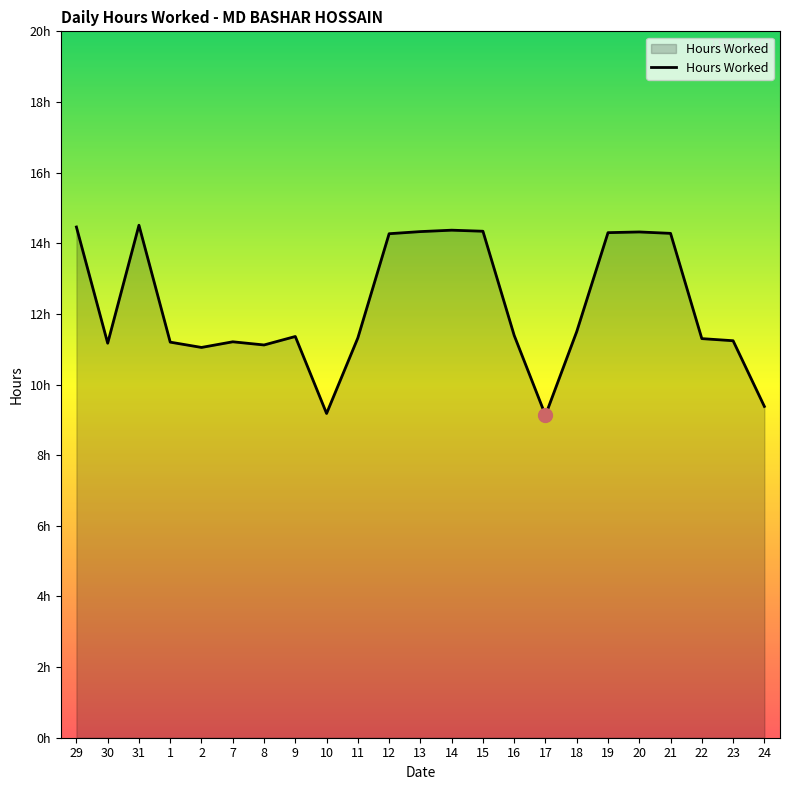

Rank the categories by value from lowest to highest.

17, 10, 24, 2, 8, 30, 1, 7, 23, 22, 11, 9, 16, 18, 12, 21, 19, 20, 13, 15, 14, 29, 31